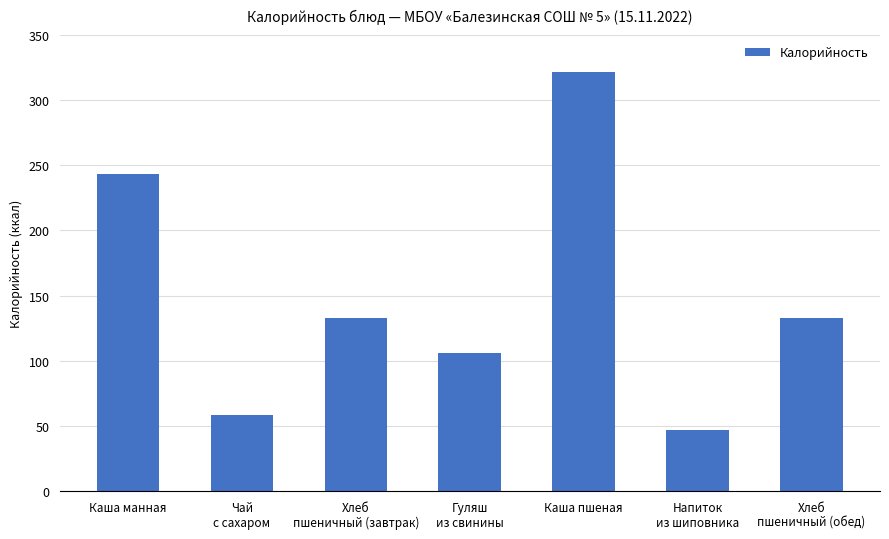

The value at Хлеб
пшеничный (обед) is 133. True or false?

True